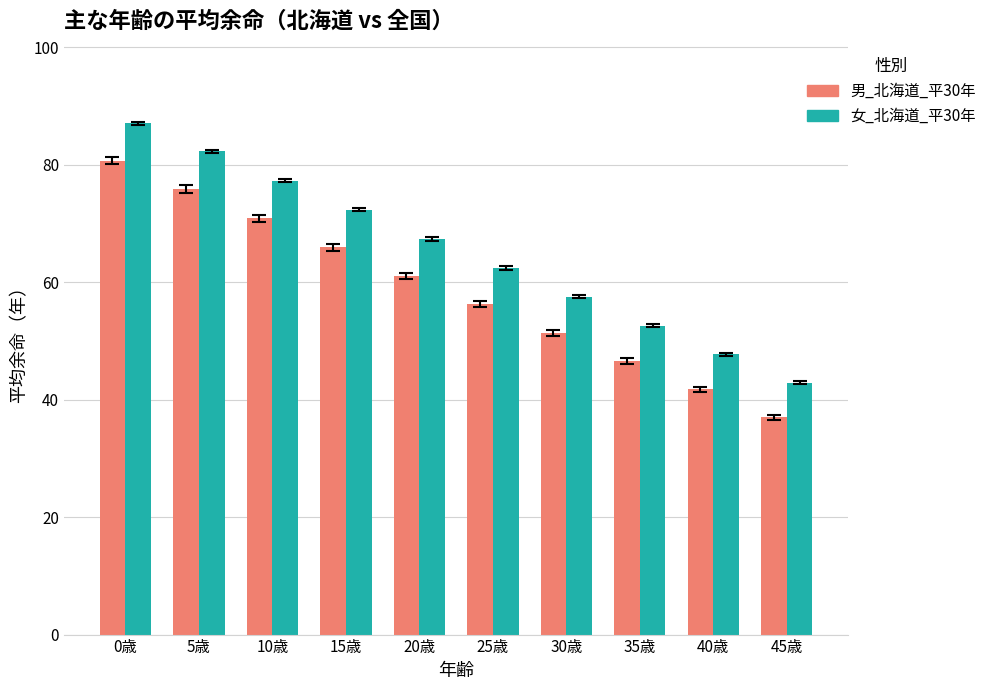

Is it true that 女_北海道_平30年 equals 85.7 at 35歳?

False